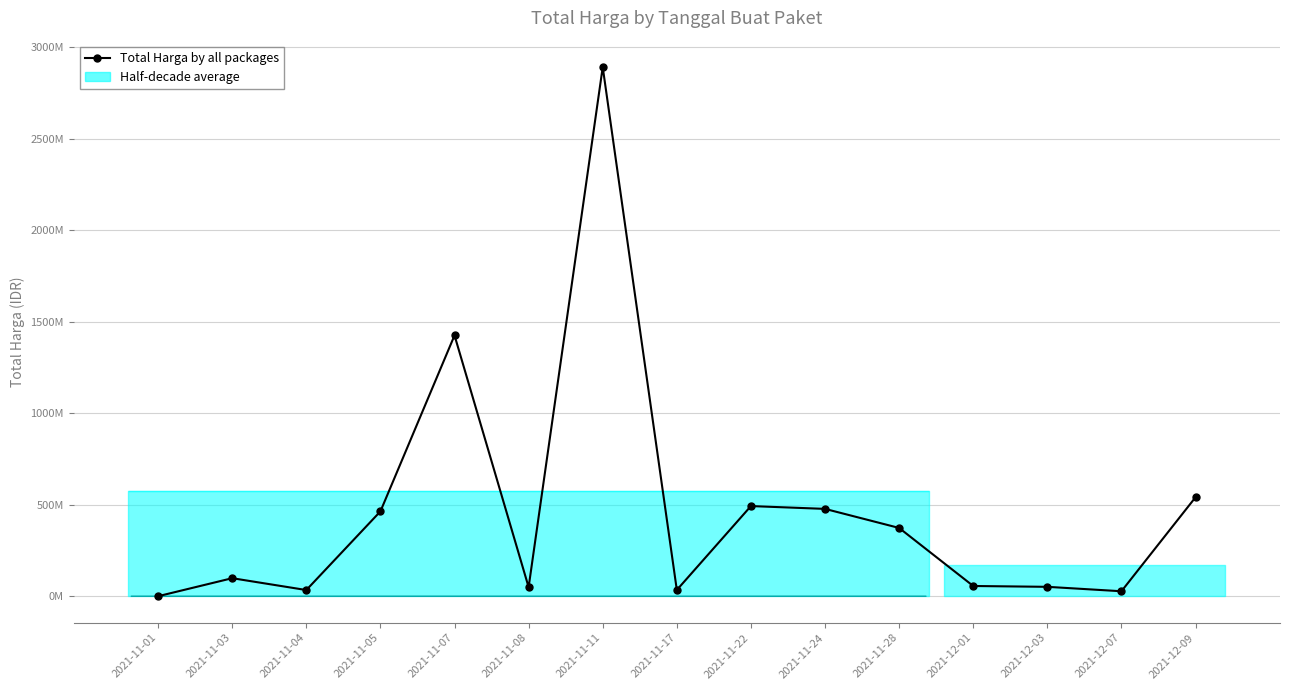

What is the difference between the second highest and second lowest values?

1398455900